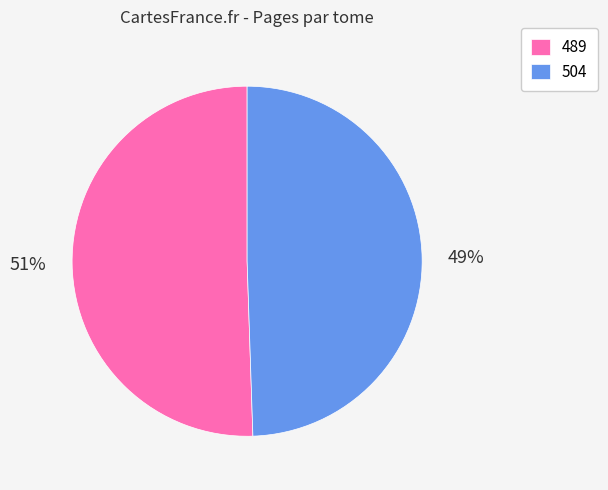

Does 489 account for over 50% of the chart?

Yes